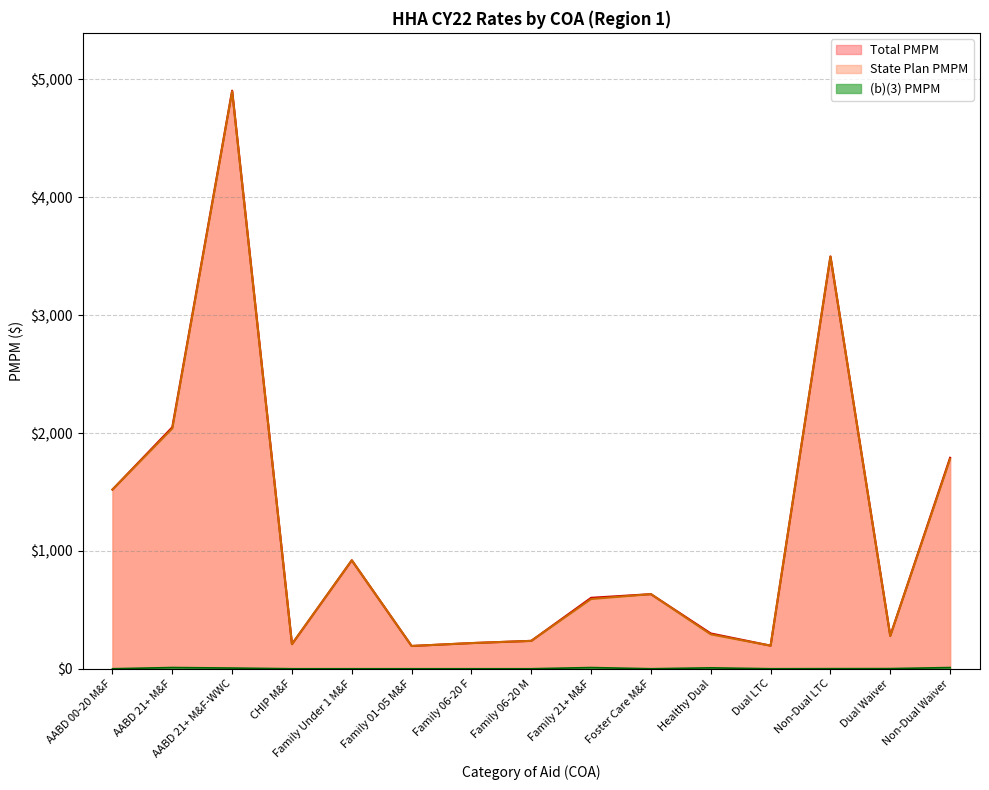

Reading left to right, extract all data points from this chart.

State Plan PMPM: 1520.3	2039.1	4899.3	208.9	920.2	193.2	217.8	236.6	591.9	633.0	291.8	195.8	3497.5	278.5	1780.0
Total PMPM: 1520.3	2049.3	4905.2	208.9	920.2	193.2	217.8	236.6	601.9	633.0	299.4	195.8	3498.2	279.6	1790.1
(b)(3) PMPM: 0.0	10.3	5.9	0.0	0.0	0.0	0.0	0.0	10.0	0.0	7.6	0.0	0.7	1.2	10.1